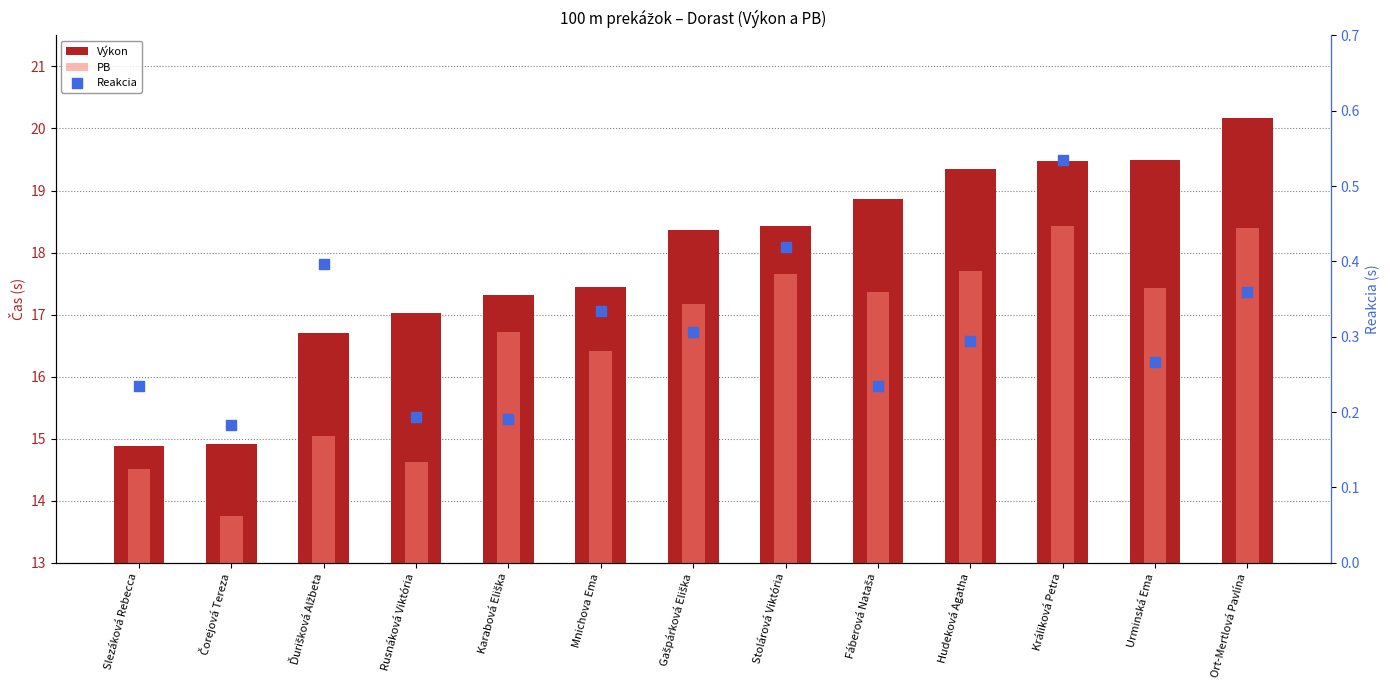

Which series contains the highest Y value?

Výkon